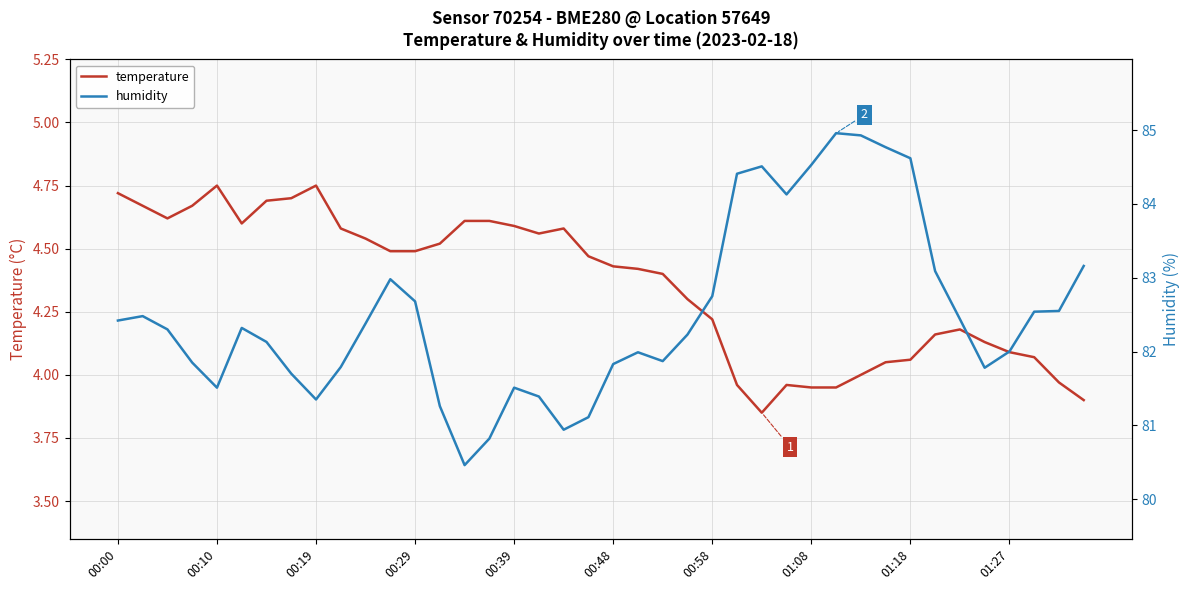

True or false: temperature and humidity cross at least once.

False